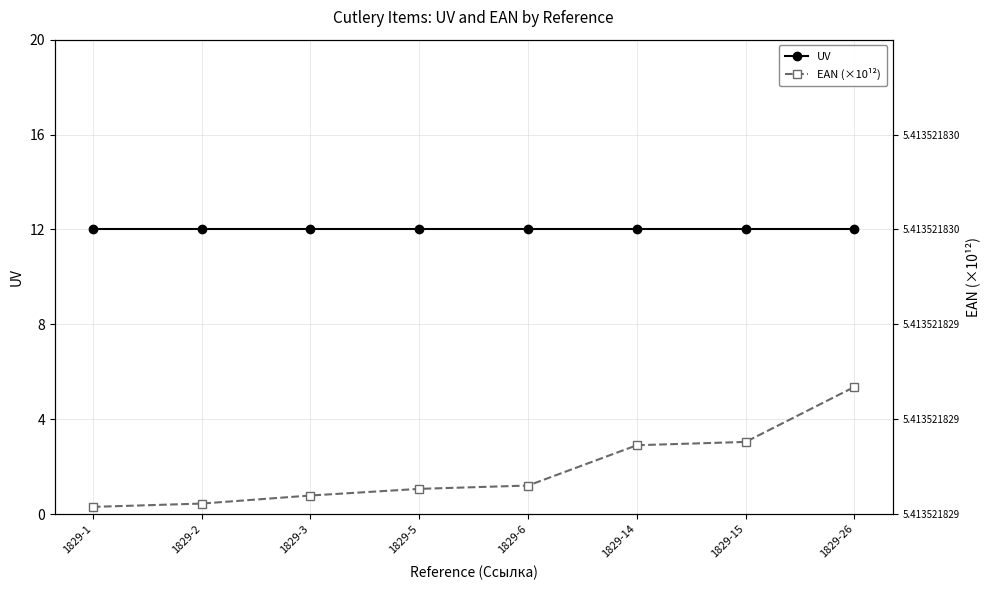

What is the total value across all series at 1829-2?

17.4